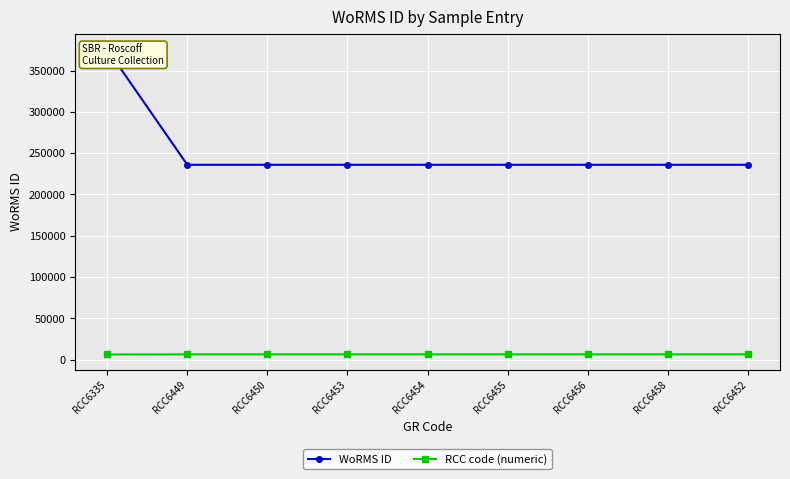

Is the value of RCC code (numeric) at RCC6454 greater than the value of WoRMS ID at RCC6454?

No